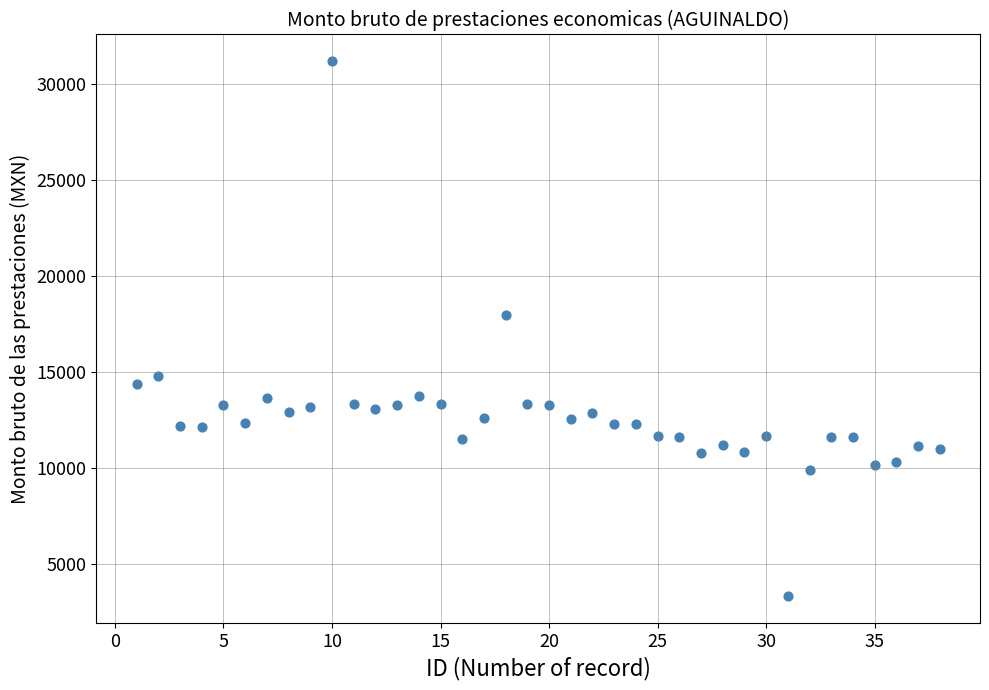

What Y value in the scatter plot is closest to 17230?

17973.4